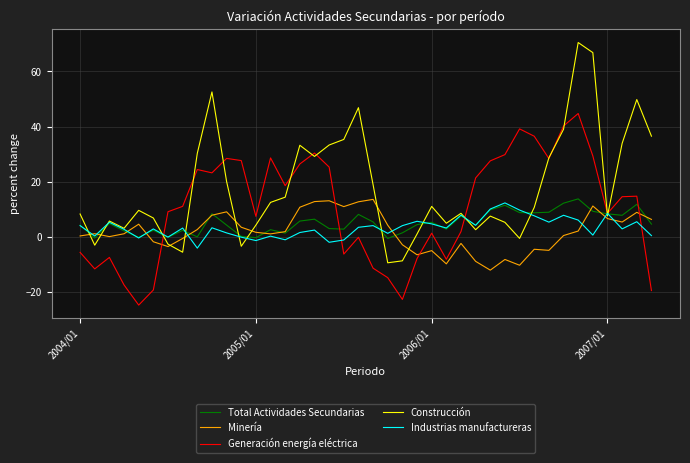

After their last crossing, which series has the higher values: Generación energía eléctrica or Minería?

Minería